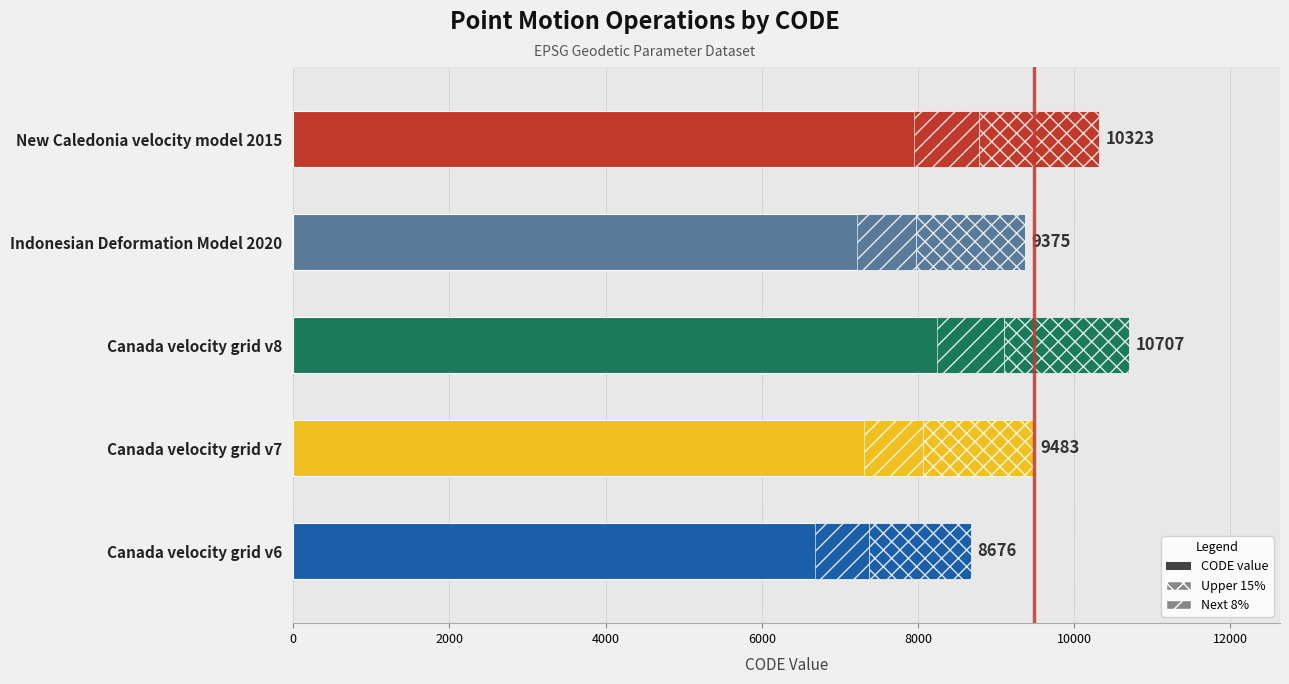

What is the sum of all values?

48564